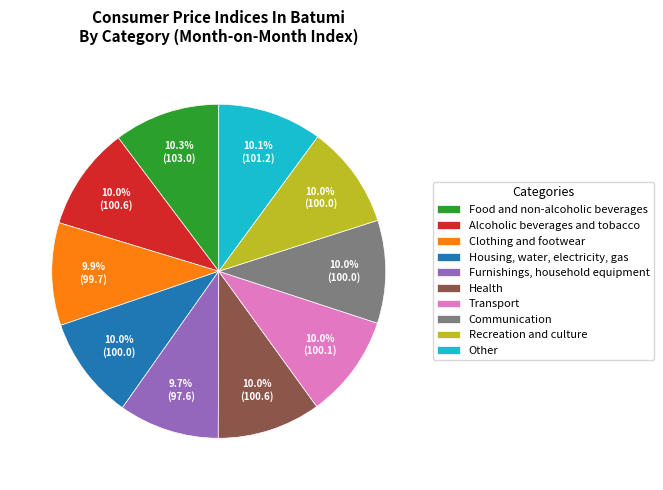

Combined, do Recreation and culture and Food and non-alcoholic beverages account for over 50%?

No